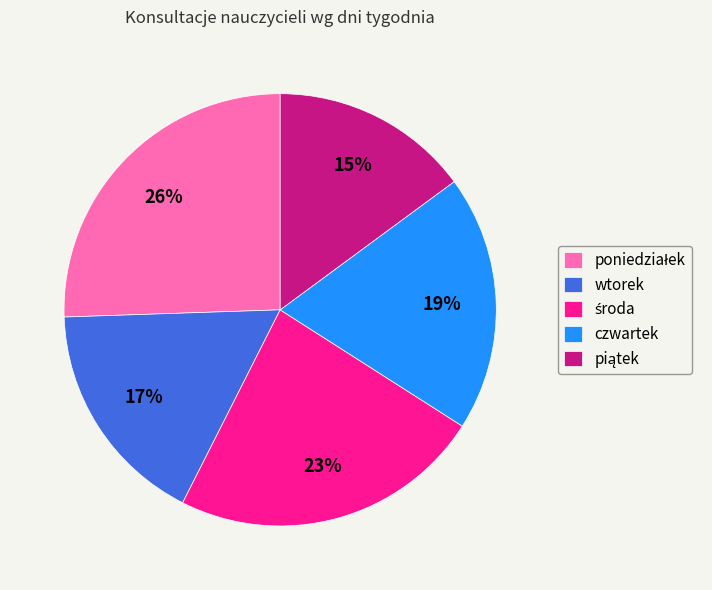

To the nearest percent, what is the difference between the largest and smallest slice percentages?

11%